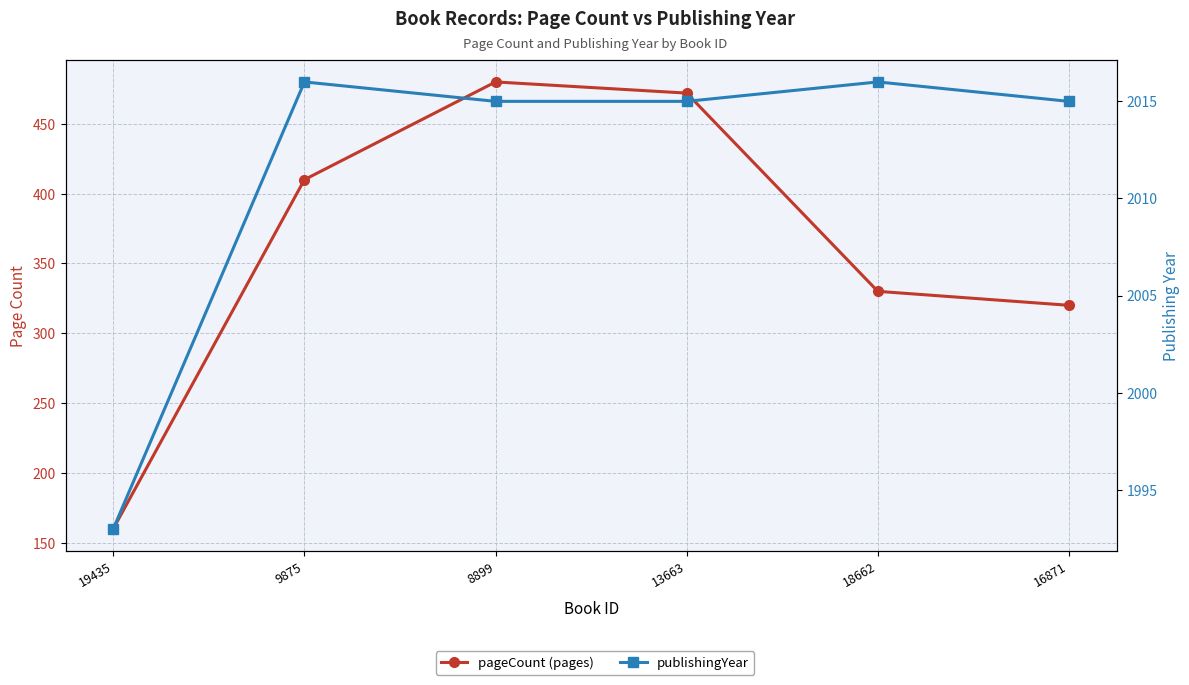

What is the total value across all series at 8899?

2495